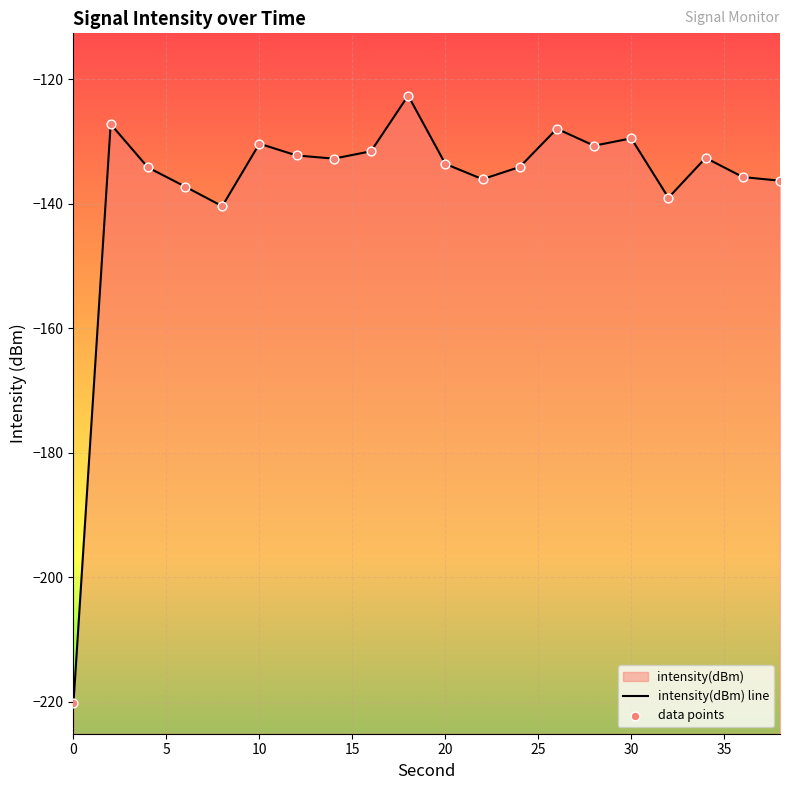

Which series has the largest total across all categories?

intensity(dBm) line